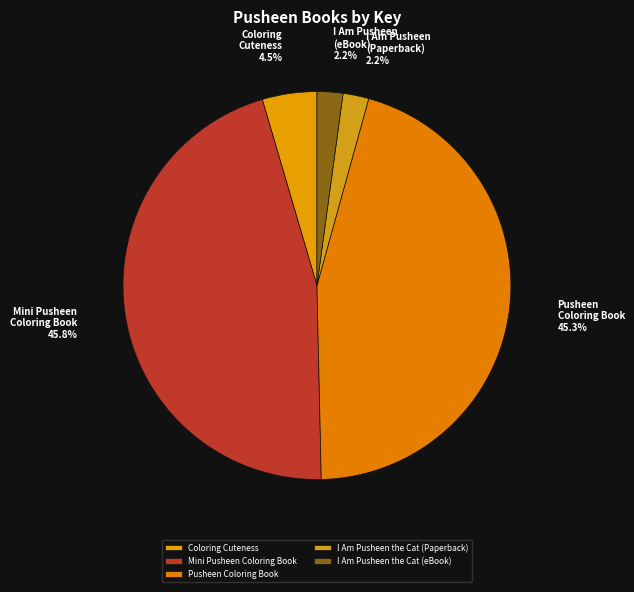

Which has a higher value, I Am Pusheen the Cat (Paperback) or Pusheen Coloring Book?

Pusheen Coloring Book